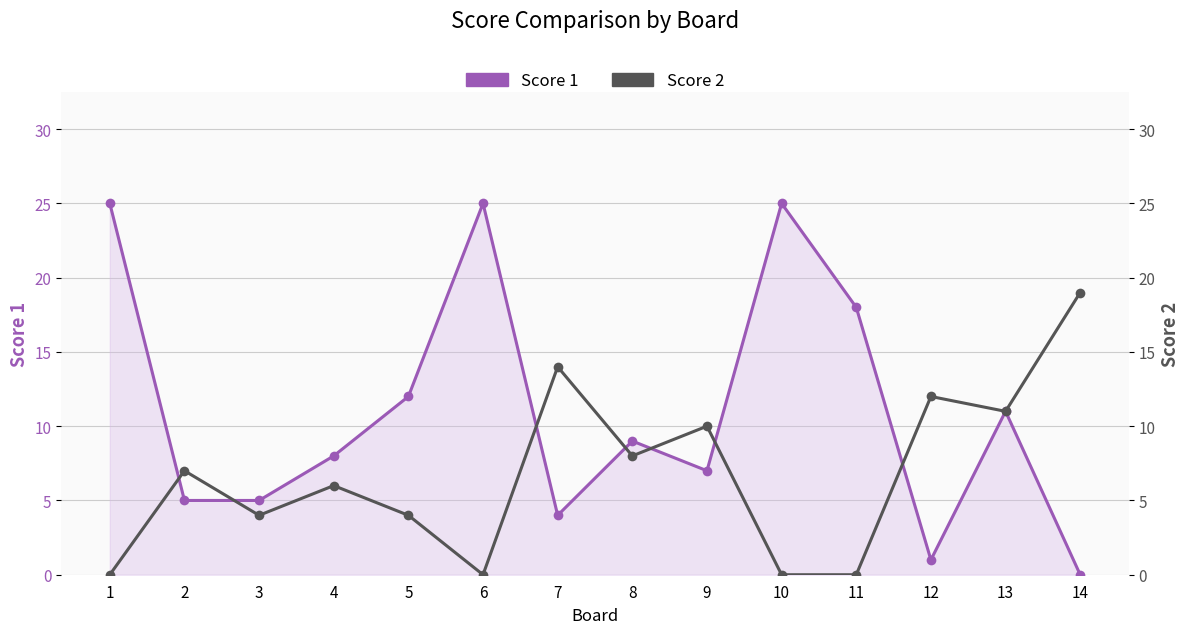

At which category does Score 2 reach its first local peak?

2